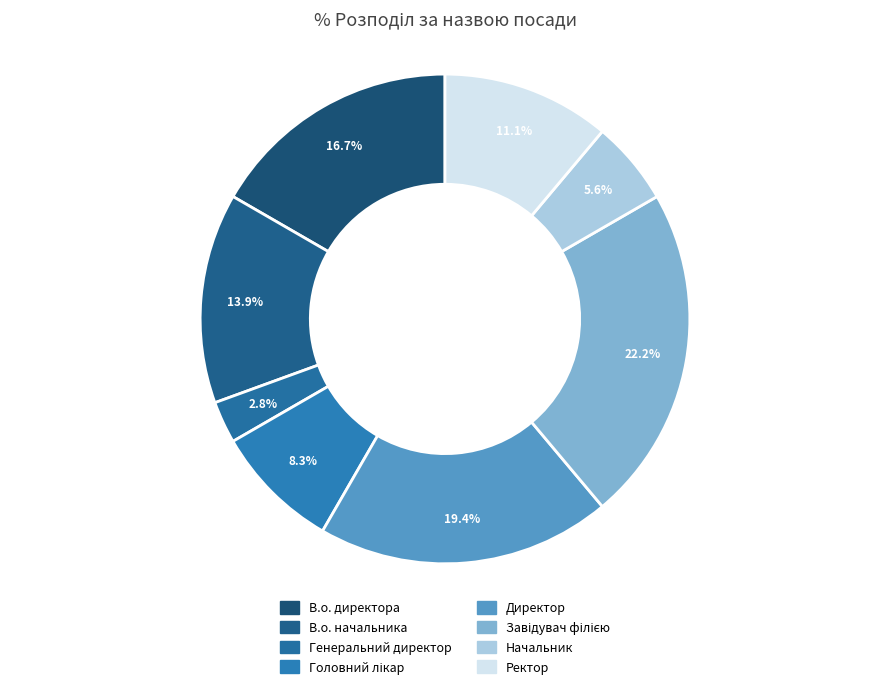

True or false: В.о. начальника accounts for 14% of the total.

True